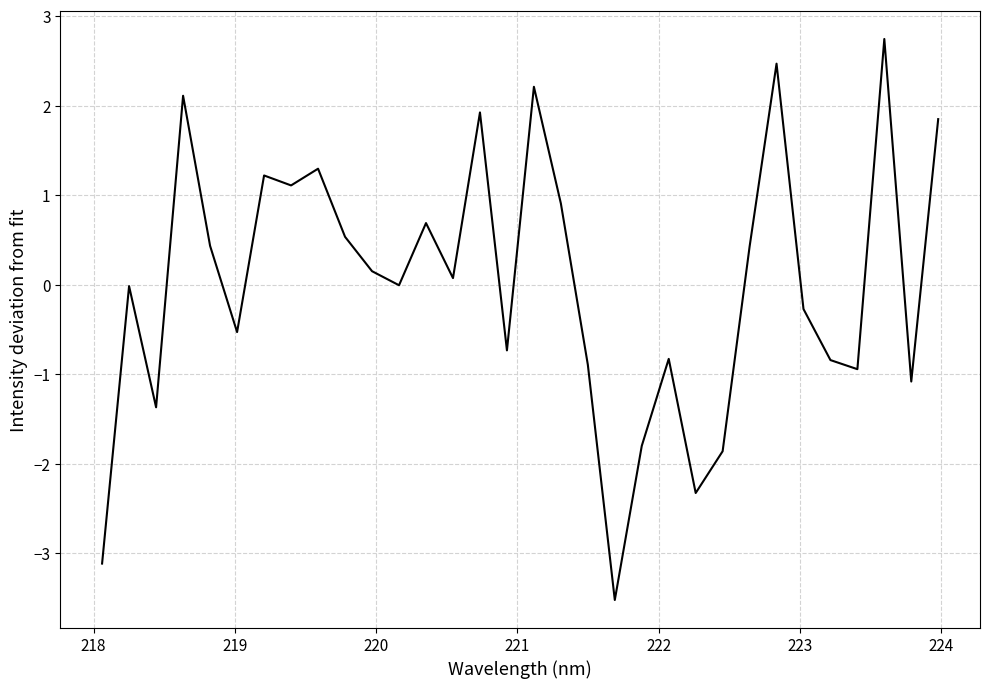

What is the maximum value shown in the chart?

2.7